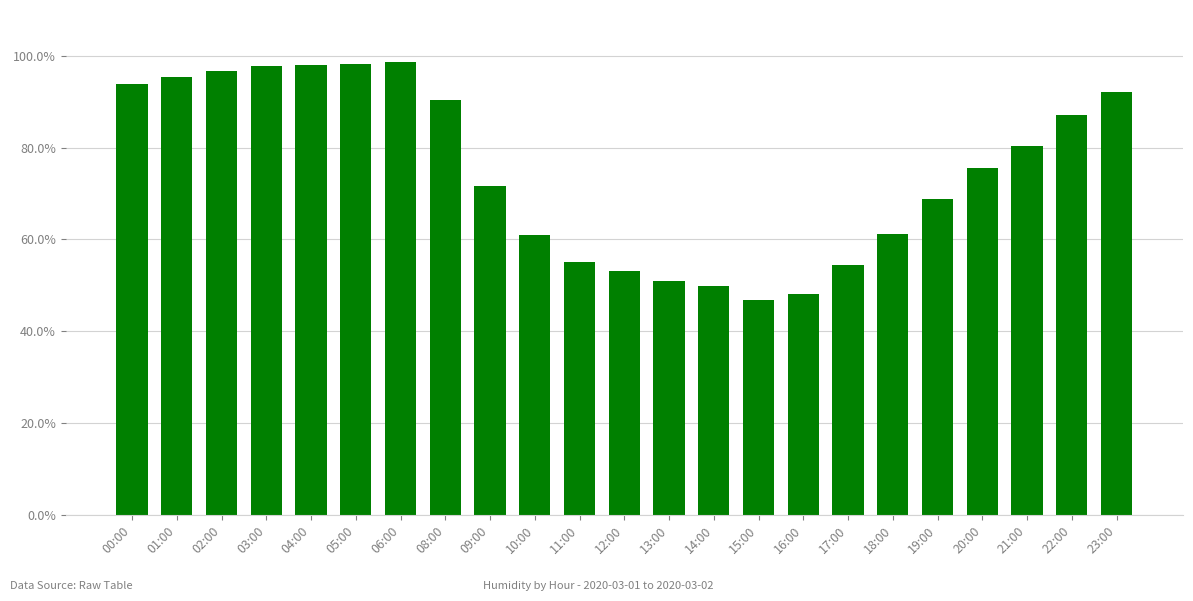

The value at 19:00 is 68.9. True or false?

True